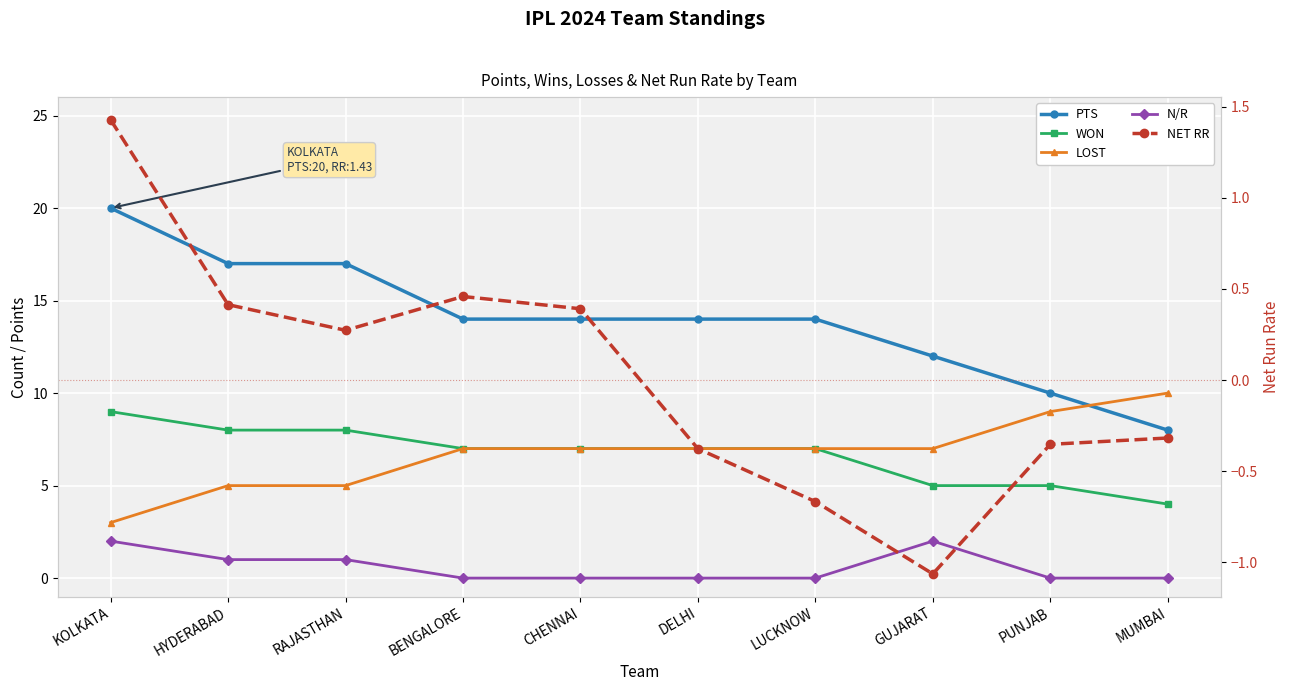

Reading left to right, what are all the values shown in this chart?

PTS: 20.0	17.0	17.0	14.0	14.0	14.0	14.0	12.0	10.0	8.0
WON: 9.0	8.0	8.0	7.0	7.0	7.0	7.0	5.0	5.0	4.0
LOST: 3.0	5.0	5.0	7.0	7.0	7.0	7.0	7.0	9.0	10.0
N/R: 2.0	1.0	1.0	0.0	0.0	0.0	0.0	2.0	0.0	0.0
NET RR: 1.4	0.4	0.3	0.5	0.4	-0.4	-0.7	-1.1	-0.4	-0.3